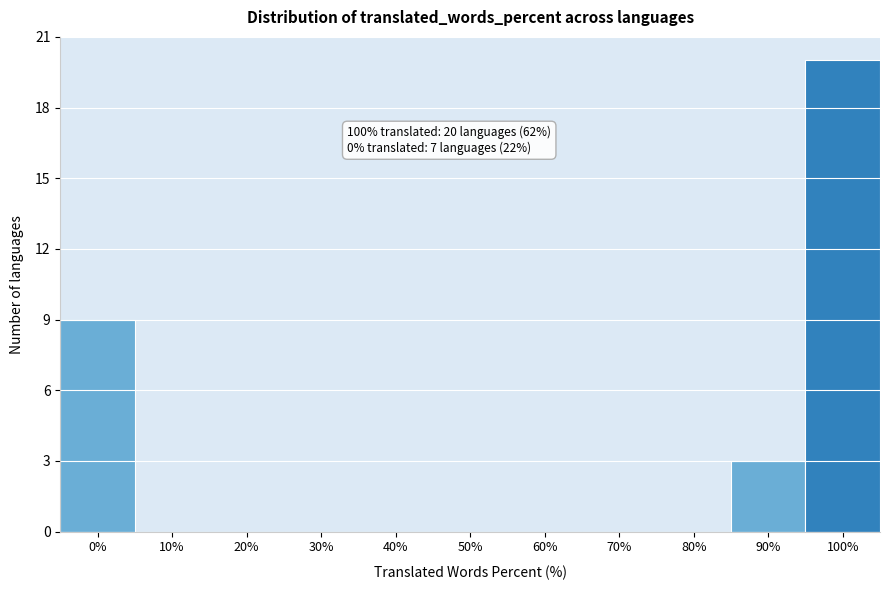

Reading left to right, what are all the values shown in this chart?

0%=9	10%=0	20%=0	30%=0	40%=0	50%=0	60%=0	70%=0	80%=0	90%=3	100%=20